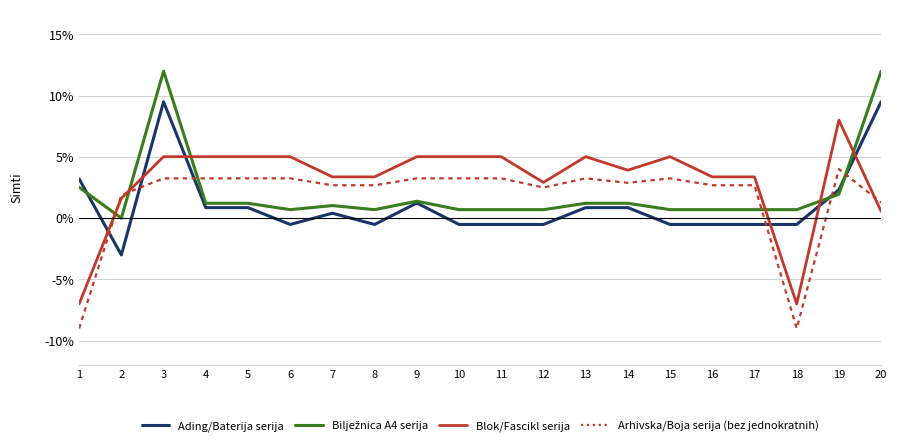

At which category is the sum across all series the highest?

3